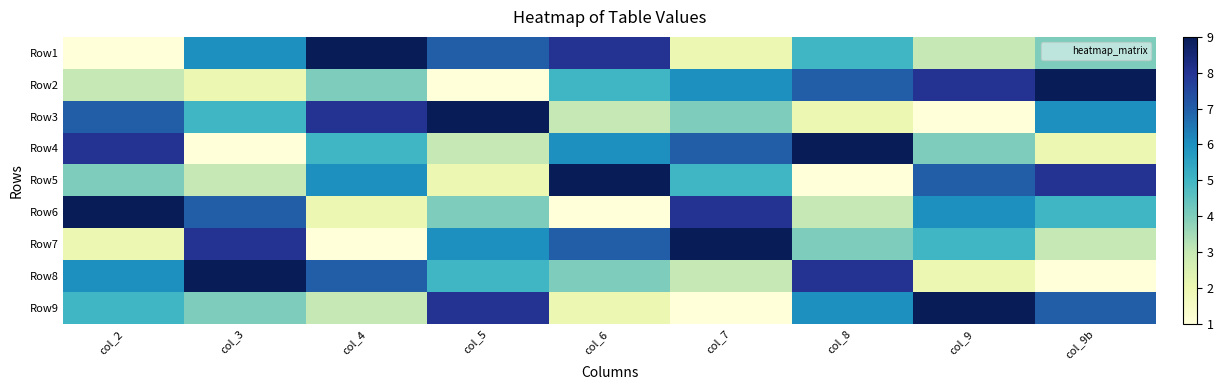

Reading left to right, list all the values displayed in this chart.

Row1: col_2=1	col_3=6	col_4=9	col_5=7	col_6=8	col_7=2	col_8=5	col_9=3	col_9b=4
Row2: col_2=3	col_3=2	col_4=4	col_5=1	col_6=5	col_7=6	col_8=7	col_9=8	col_9b=9
Row3: col_2=7	col_3=5	col_4=8	col_5=9	col_6=3	col_7=4	col_8=2	col_9=1	col_9b=6
Row4: col_2=8	col_3=1	col_4=5	col_5=3	col_6=6	col_7=7	col_8=9	col_9=4	col_9b=2
Row5: col_2=4	col_3=3	col_4=6	col_5=2	col_6=9	col_7=5	col_8=1	col_9=7	col_9b=8
Row6: col_2=9	col_3=7	col_4=2	col_5=4	col_6=1	col_7=8	col_8=3	col_9=6	col_9b=5
Row7: col_2=2	col_3=8	col_4=1	col_5=6	col_6=7	col_7=9	col_8=4	col_9=5	col_9b=3
Row8: col_2=6	col_3=9	col_4=7	col_5=5	col_6=4	col_7=3	col_8=8	col_9=2	col_9b=1
Row9: col_2=5	col_3=4	col_4=3	col_5=8	col_6=2	col_7=1	col_8=6	col_9=9	col_9b=7